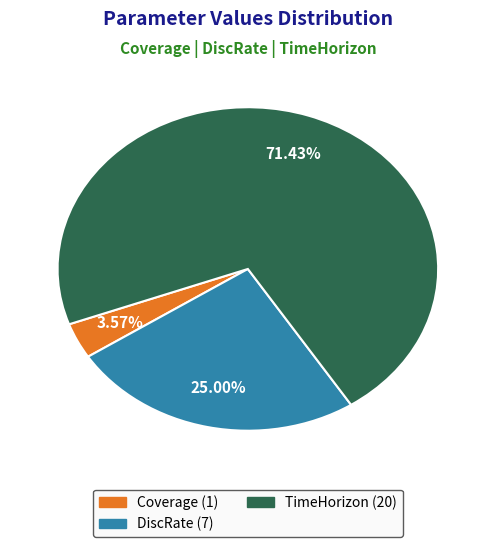

What is the smallest slice in the pie chart?

Coverage